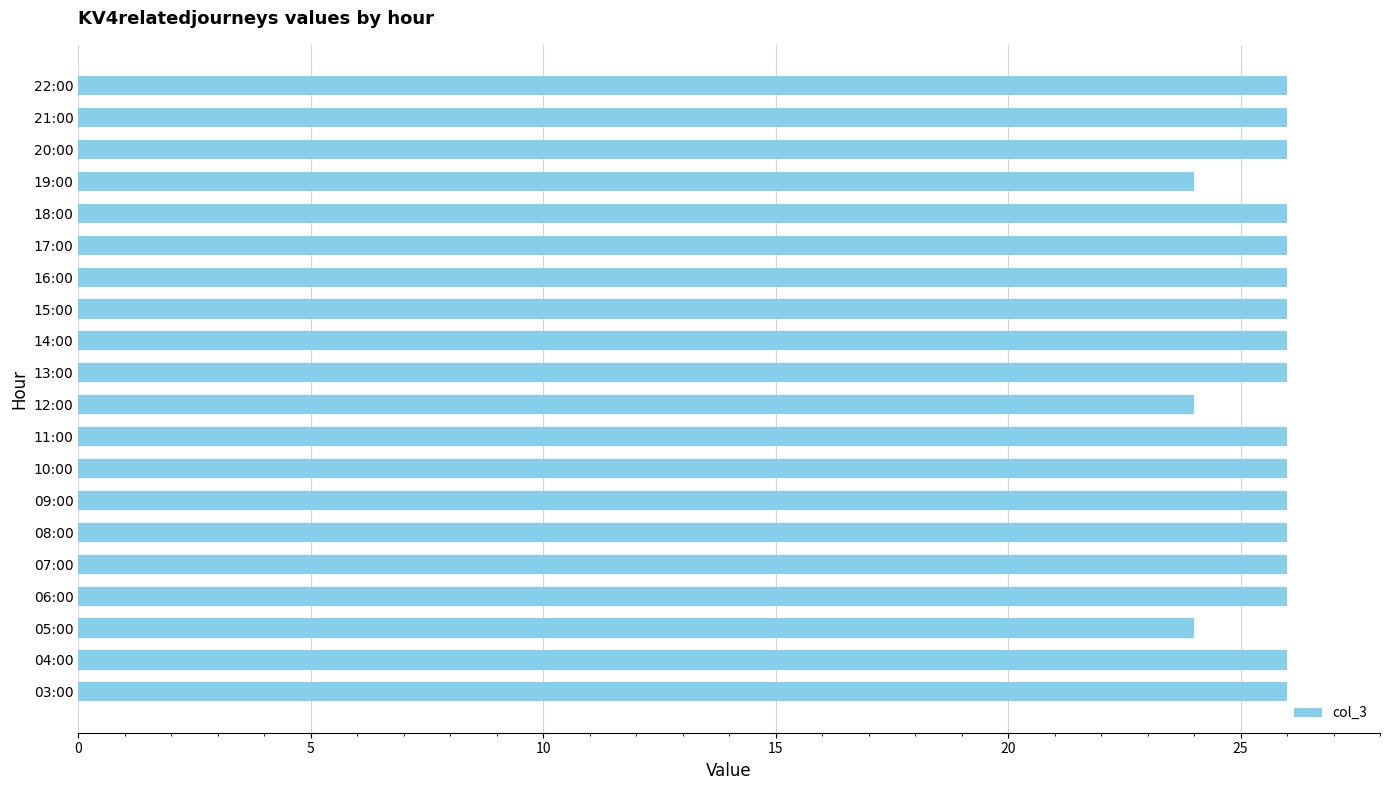

How many bars are there in total?

20